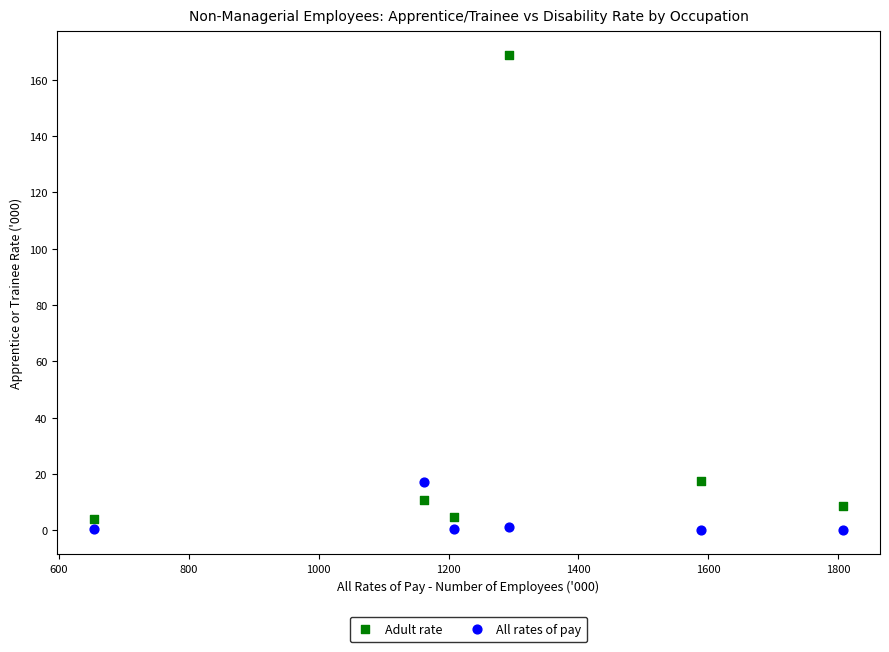

Which series has the largest Y range (max minus min)?

Adult rate